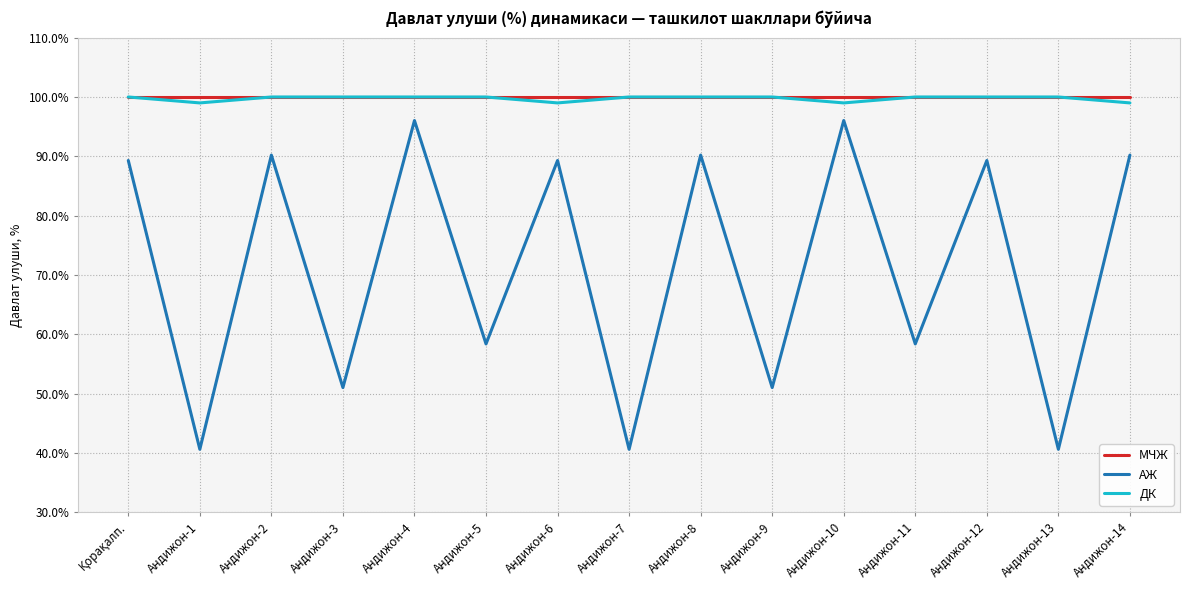

True or false: ДК and АЖ cross at least once.

False